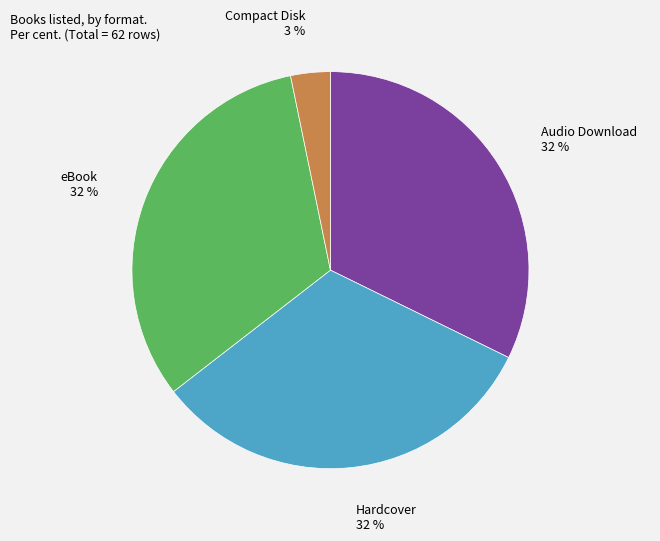

Is there a majority slice in this chart?

No